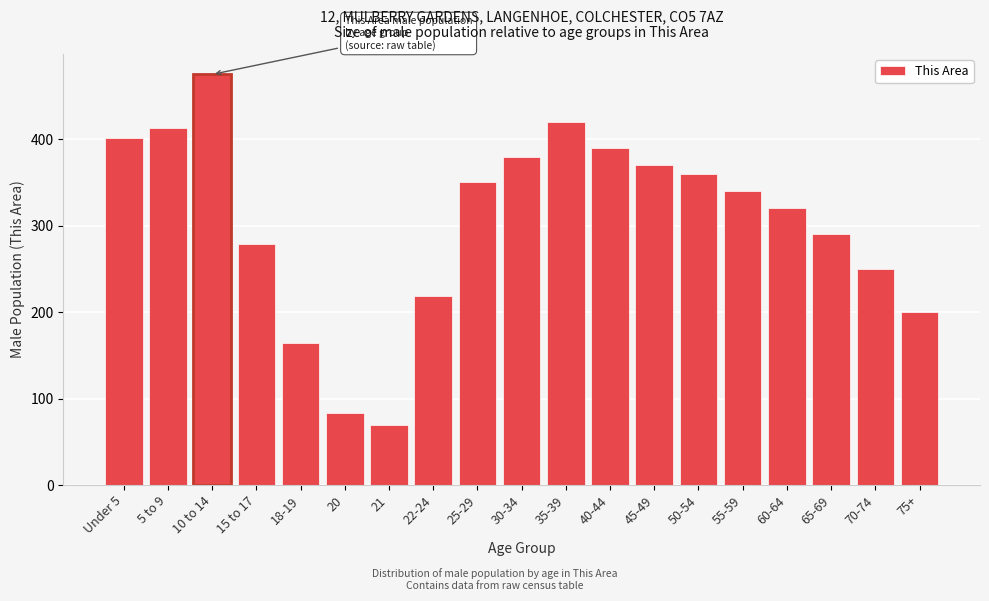

Reading left to right, what are all the values shown in this chart?

Under 5=402	5 to 9=413	10 to 14=475	15 to 17=279	18-19=164	20=83	21=69	22-24=219	25-29=350	30-34=380	35-39=420	40-44=390	45-49=370	50-54=360	55-59=340	60-64=320	65-69=290	70-74=250	75+=200